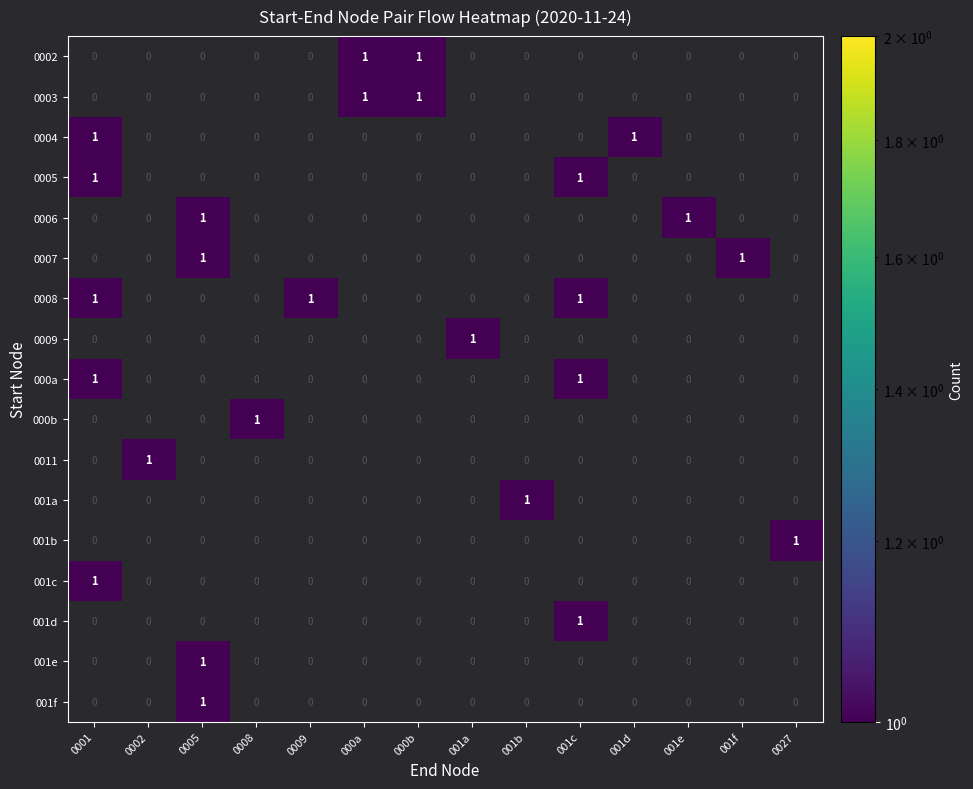

Is it true that 0003 equals 1 at 000a?

True